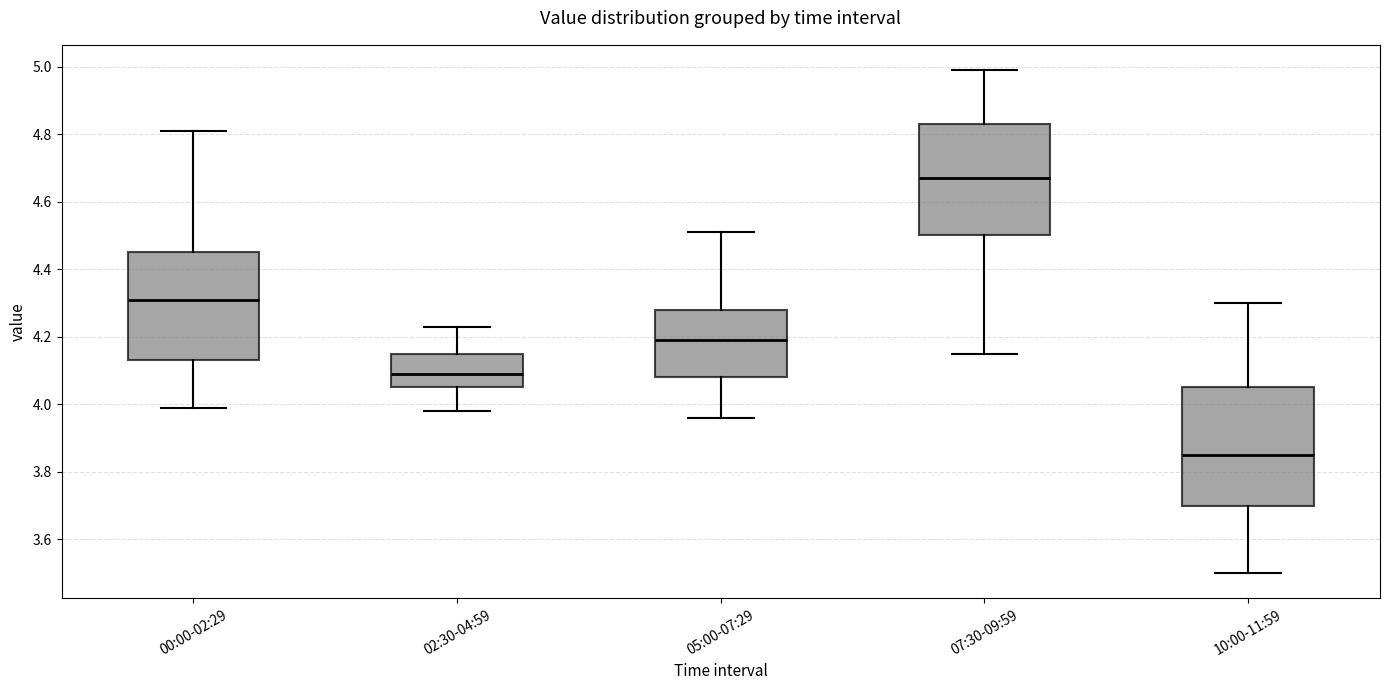

Which box has the lowest median line?

10:00-11:59